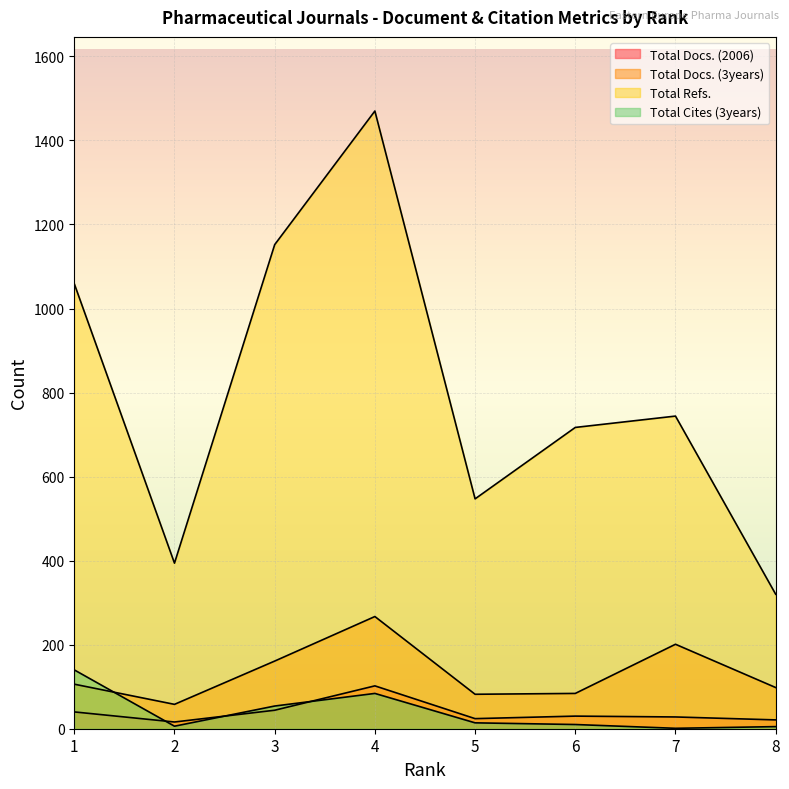

What value does the Total Refs. series have at 6, to the nearest 100?

700